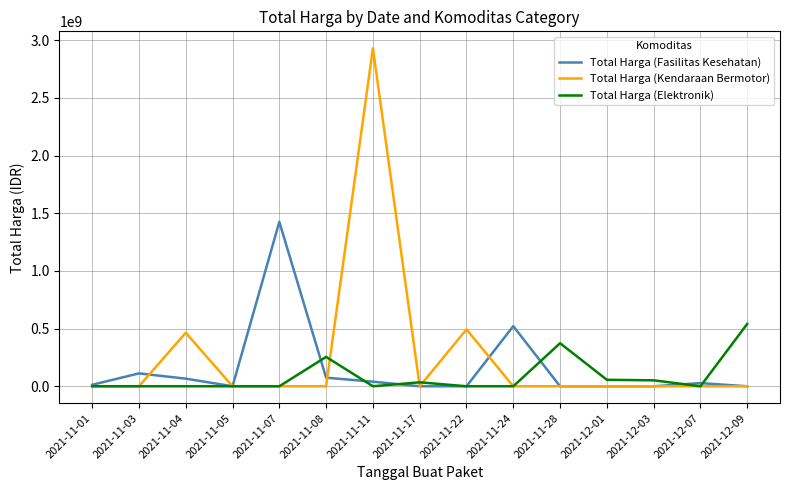

Which series has the largest total across all categories?

Total Harga (Kendaraan Bermotor)